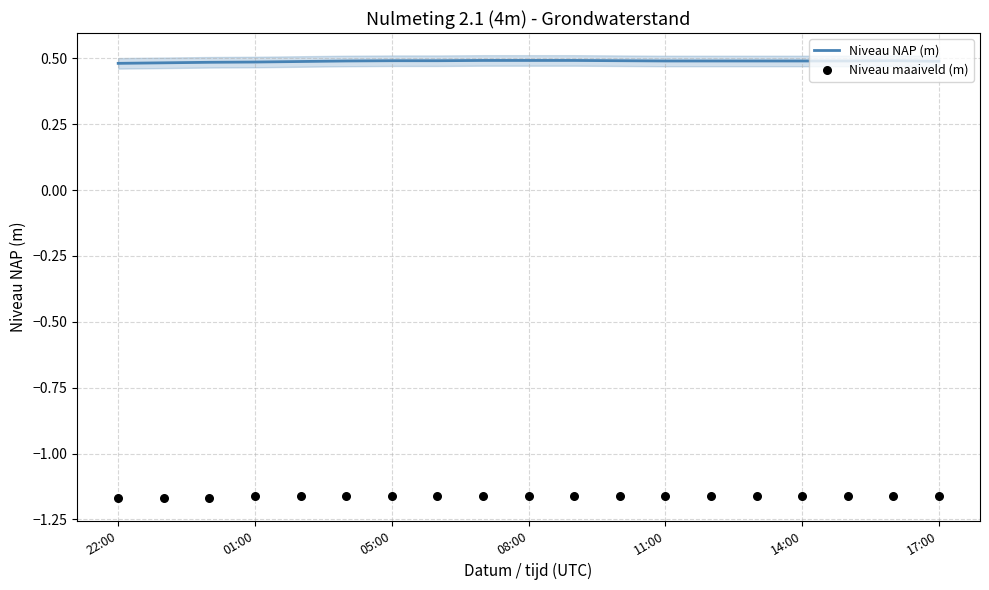

Which series reaches the minimum Y coordinate?

Niveau maaiveld (m)